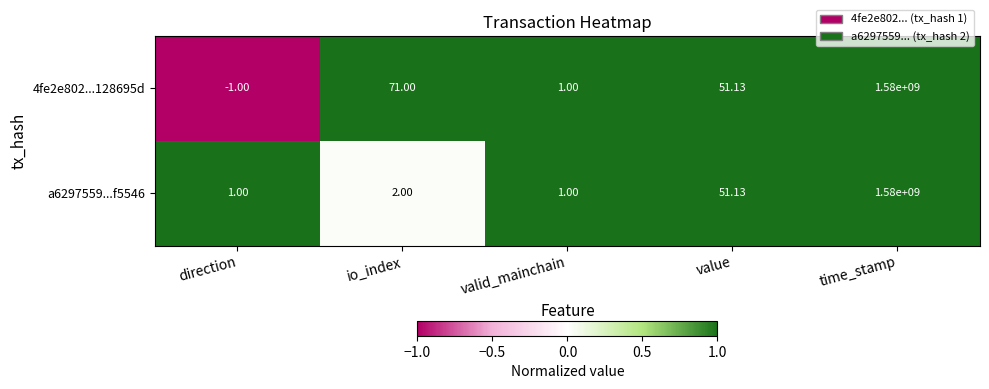

How many series are shown in this chart?

2